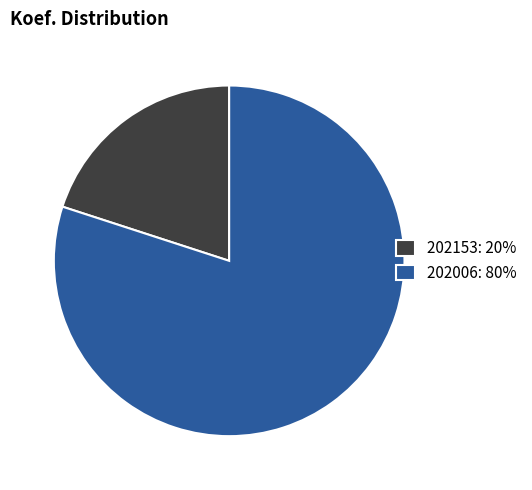

Which has a higher value, 202006: 80% or 202153: 20%?

202006: 80%